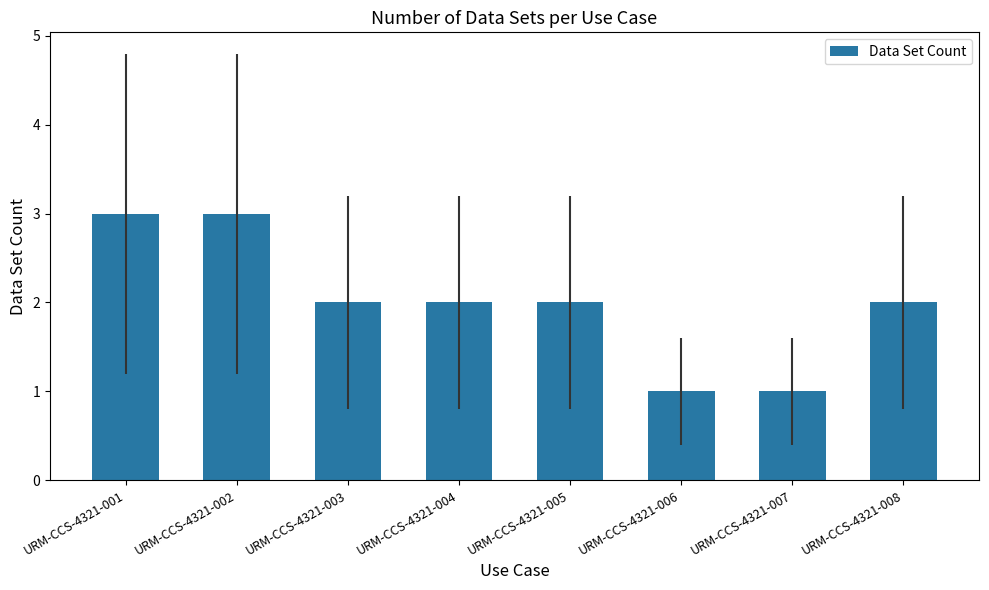

What is the value of the 7th bar from the left?

1